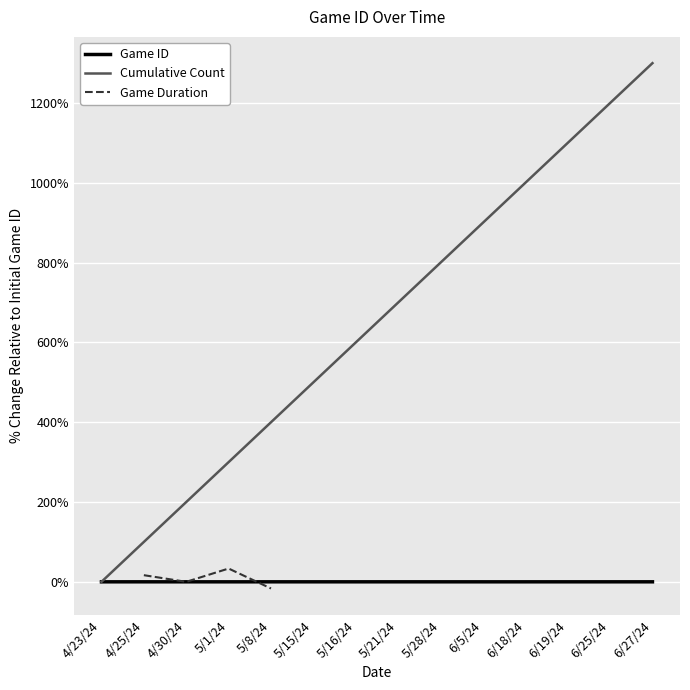

Where does the data first go above 0?

4/25/24